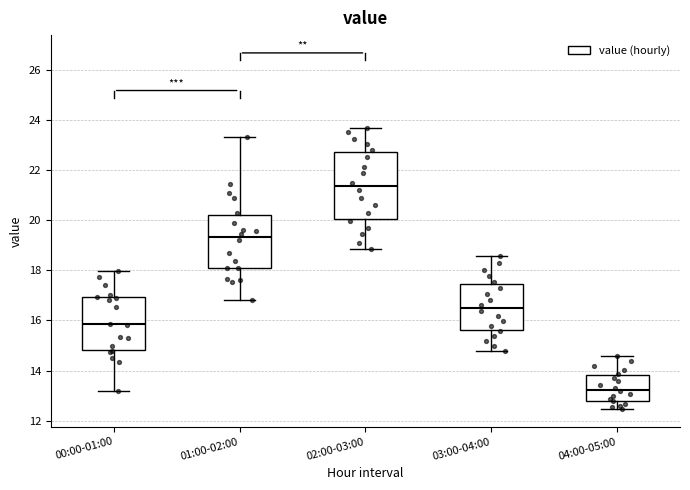

Reading left to right, read every box against the y-axis: the position of its median line, the range the box covers, and the ends of its whiskers. The values are not printed on the chart, so give them approximately, as read against the axis.

00:00-01:00: median 15.8, box 14.8 to 17.0, whiskers 13.2 to 18.0
01:00-02:00: median 19.4, box 18.2 to 20.2, whiskers 16.8 to 23.4
02:00-03:00: median 21.4, box 20.0 to 22.8, whiskers 18.8 to 23.6
03:00-04:00: median 16.4, box 15.6 to 17.4, whiskers 14.8 to 18.6
04:00-05:00: median 13.2, box 12.8 to 13.8, whiskers 12.4 to 14.6